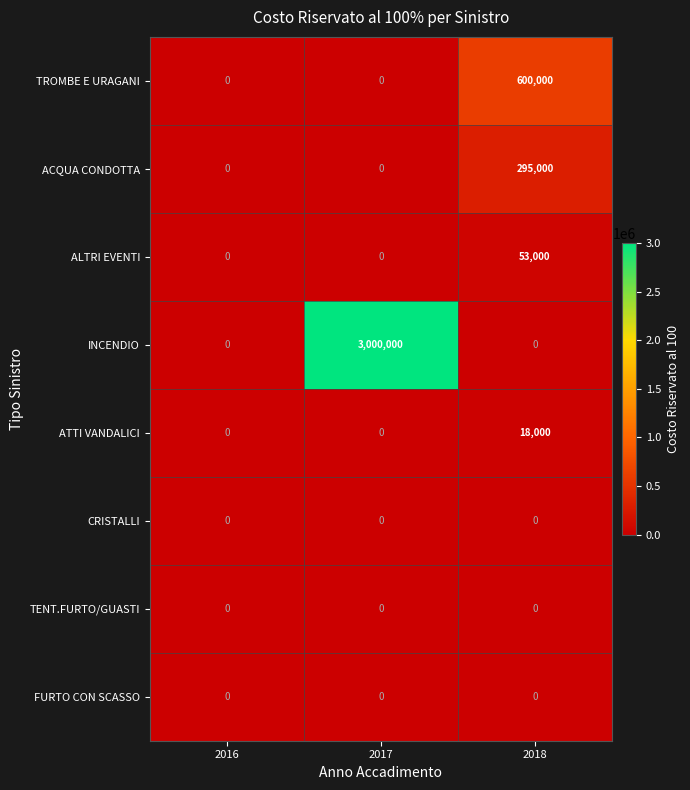

At how many categories does at least one series exceed 680891?

1